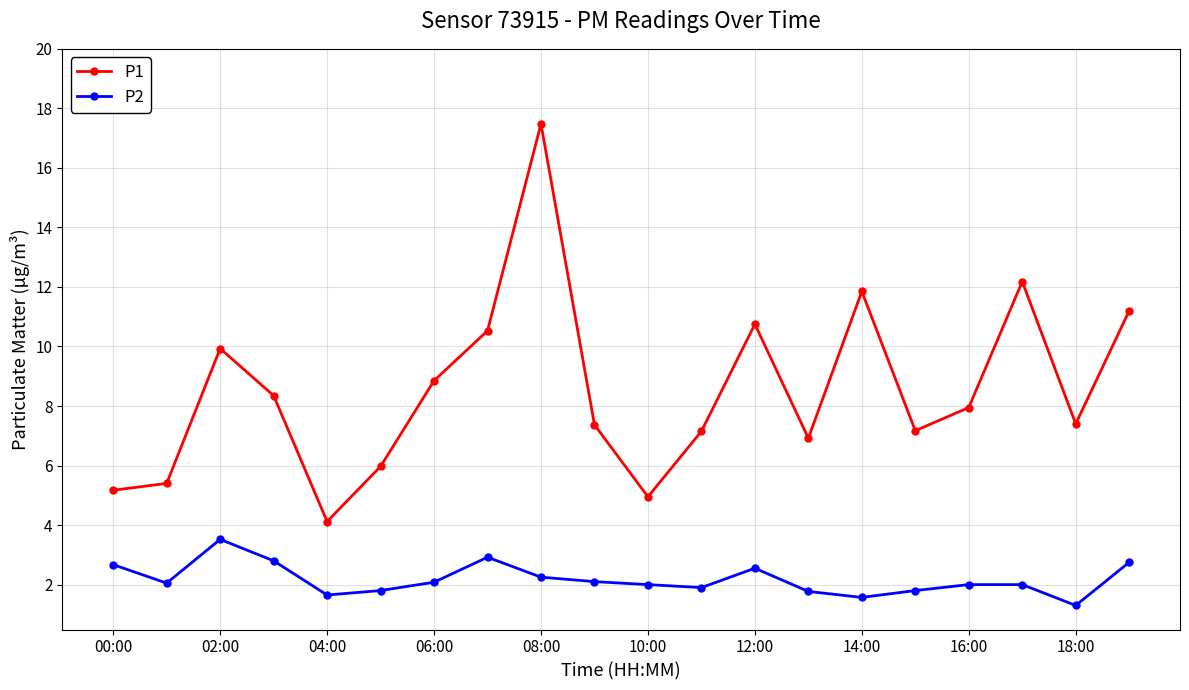

What is the maximum value shown in the chart?

17.5